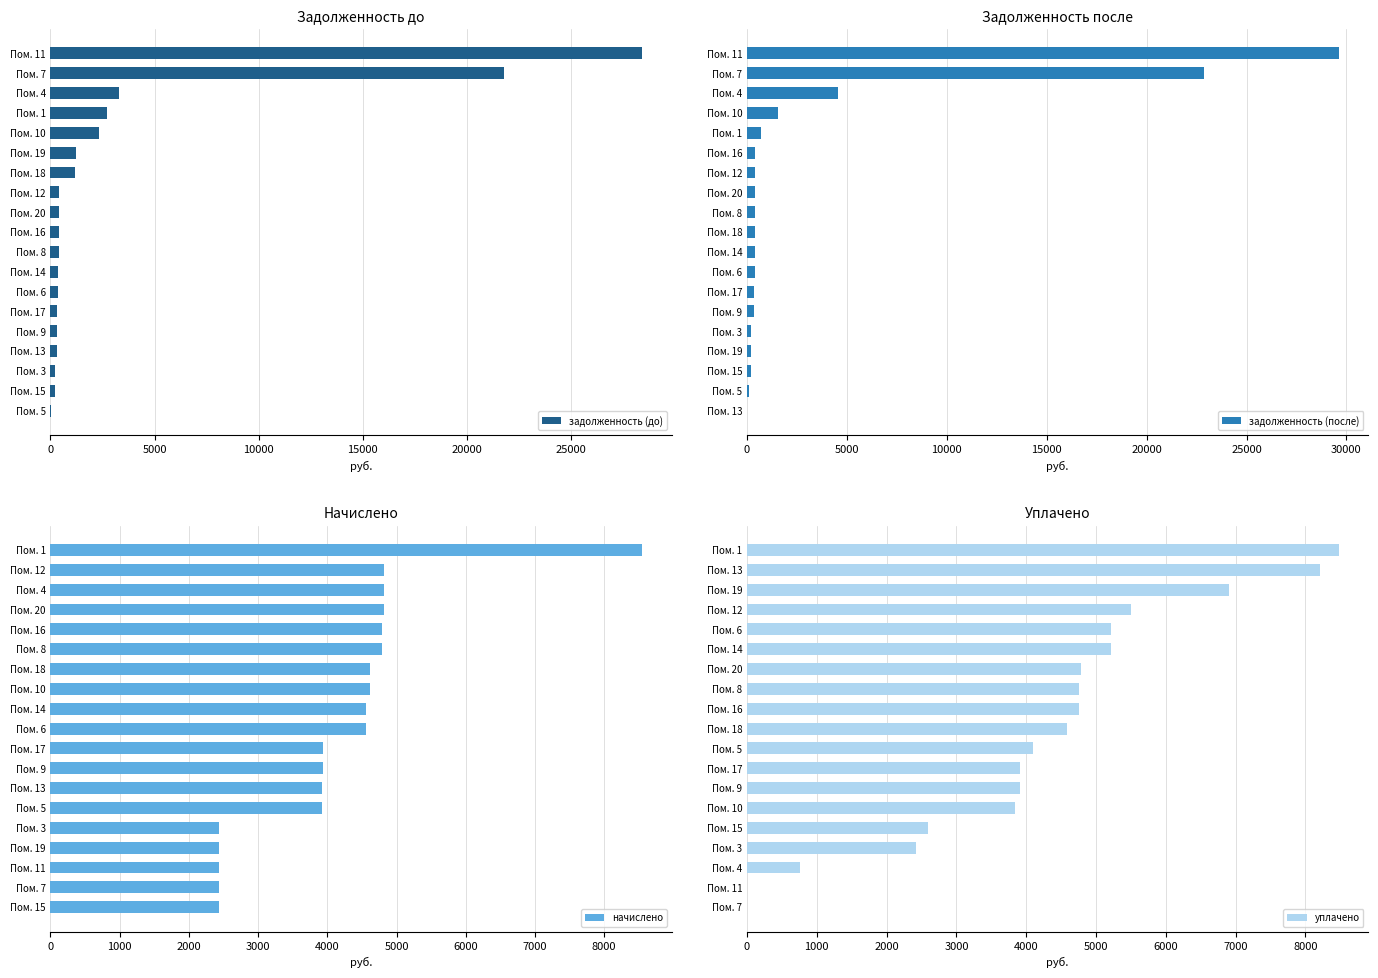

The value of начислено at Пом. 13 is 5595.3. True or false?

False